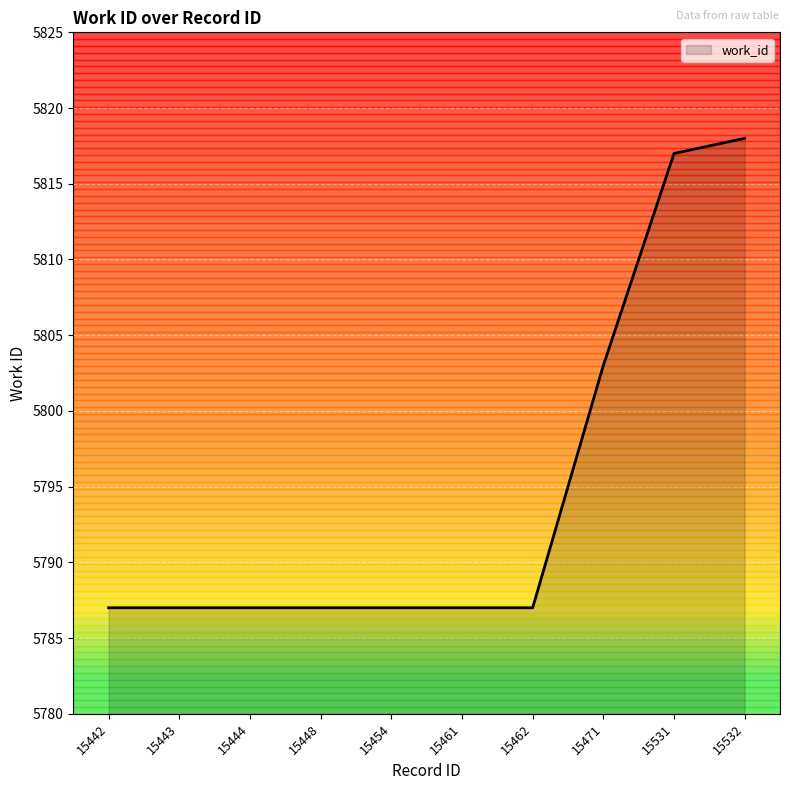

Reading left to right, extract all data points from this chart.

5787	5787	5787	5787	5787	5787	5787	5803	5817	5818